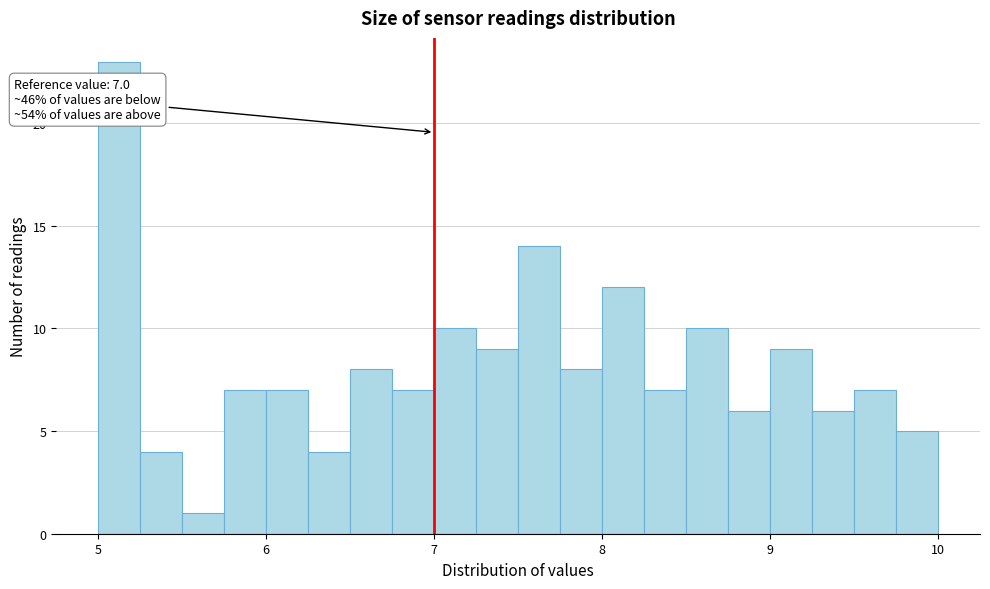

Around what value on the x-axis is the tallest bar? Give the approximate position of its centre, as read against the axis.

5.1